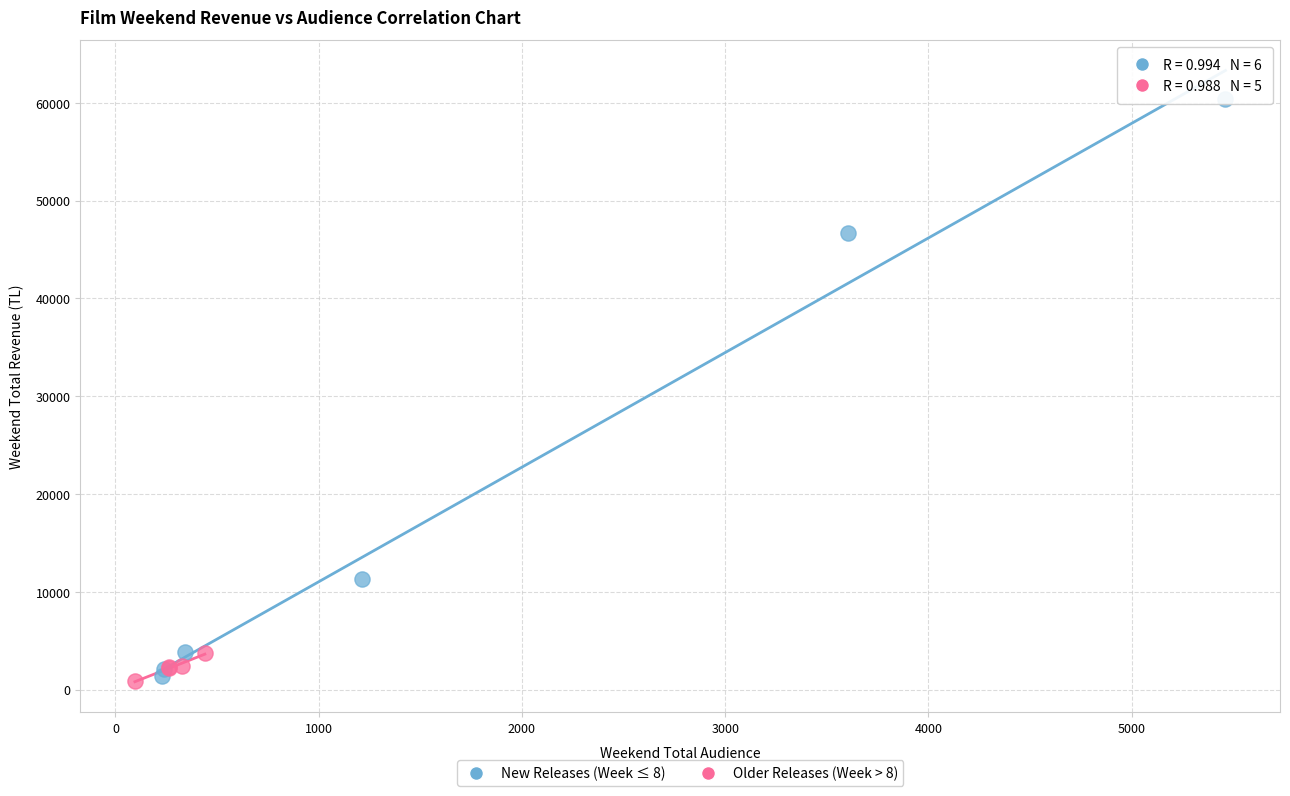

What are all the series names shown in the legend?

New Releases (Week ≤ 8), Older Releases (Week > 8)